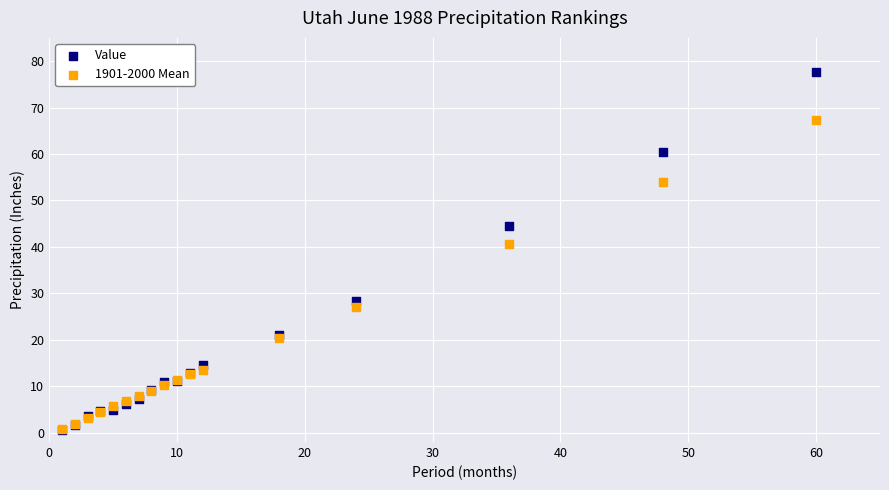

Across all series, what Y value is closest to 39?

40.5